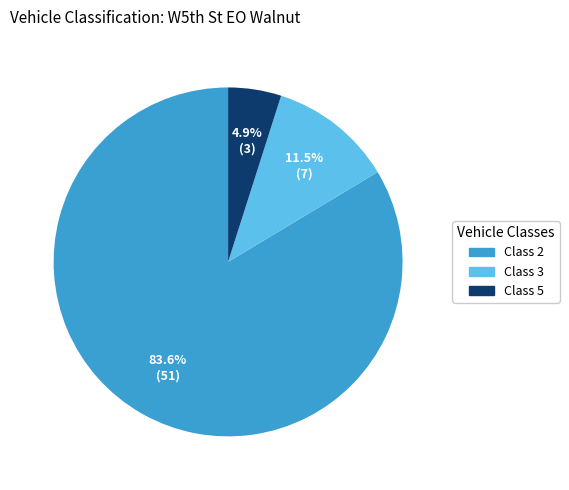

Which category has the smallest portion of the pie?

Class 5